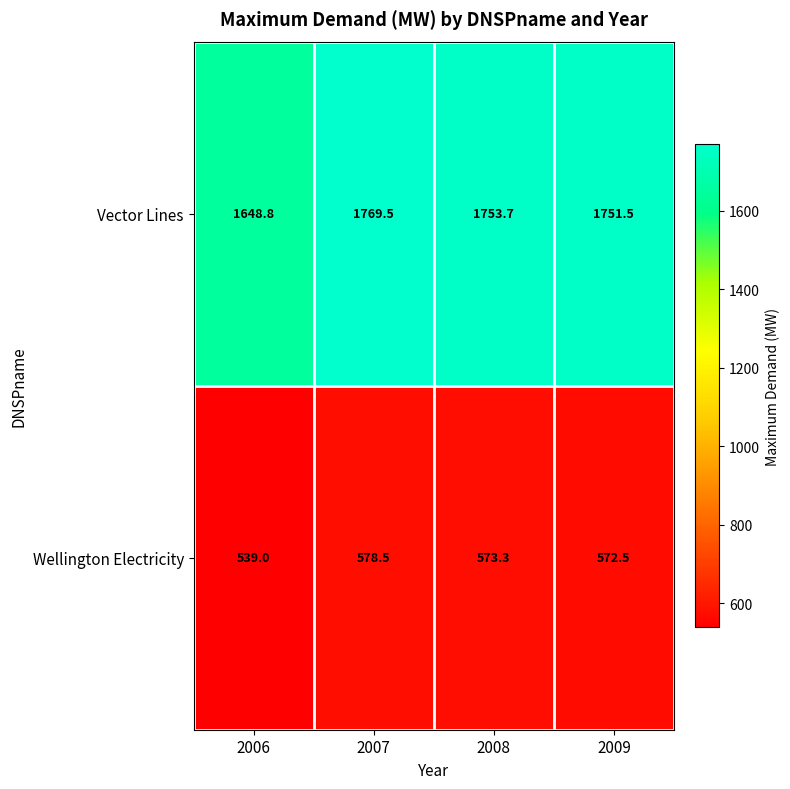

Which series has the largest total across all categories?

Vector Lines